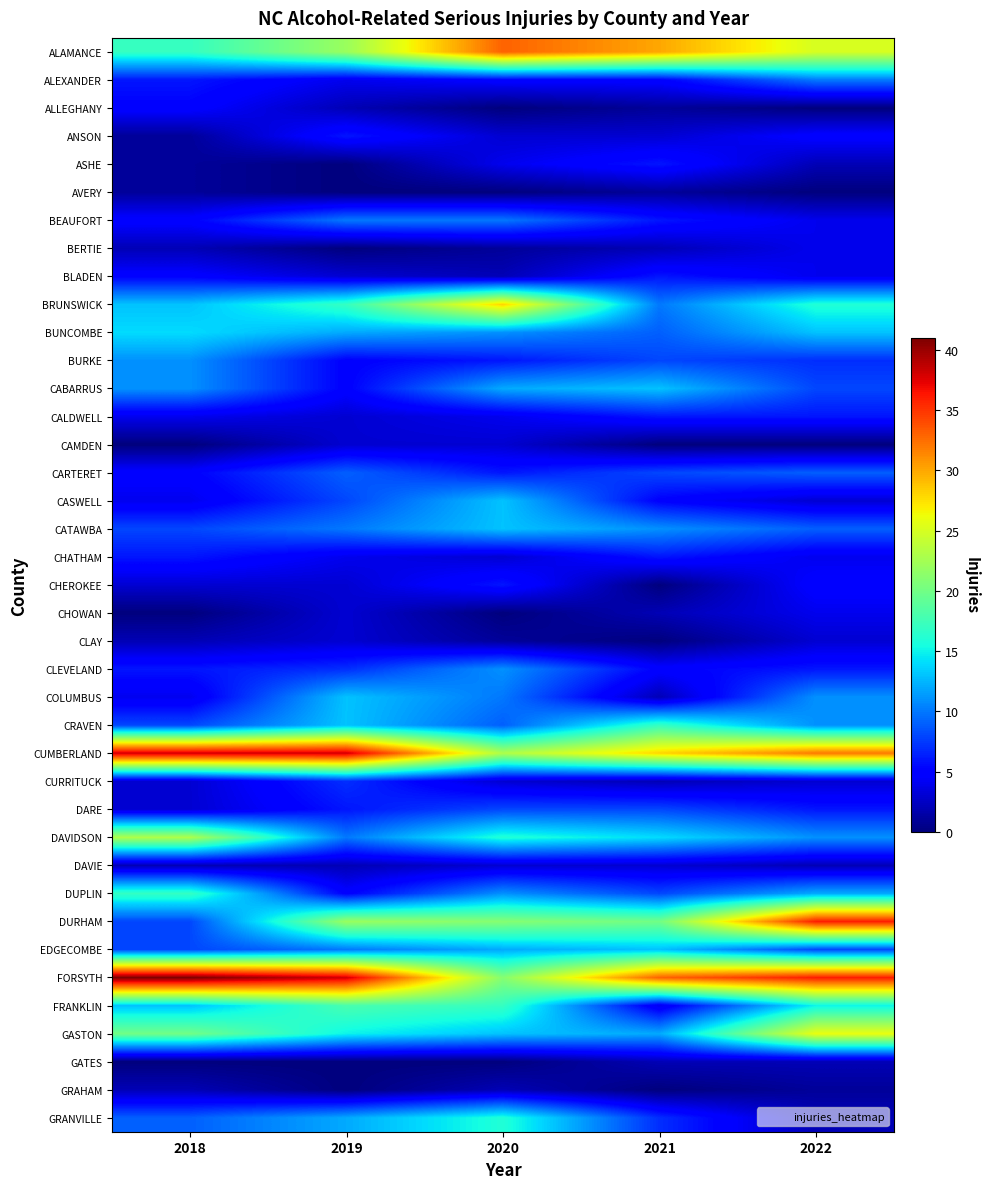

What is the maximum value shown in the chart?

41